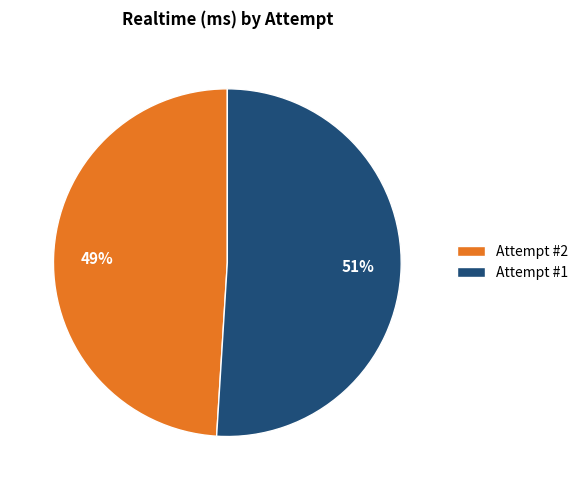

The Attempt #2 slice represents 43% of the pie. True or false?

False